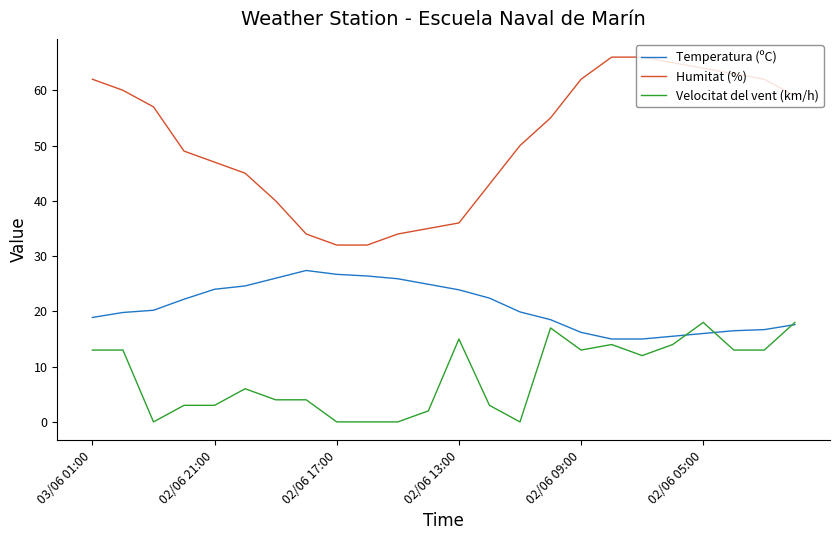

What is the average value of the Temperatura (ºC) series?

20.8